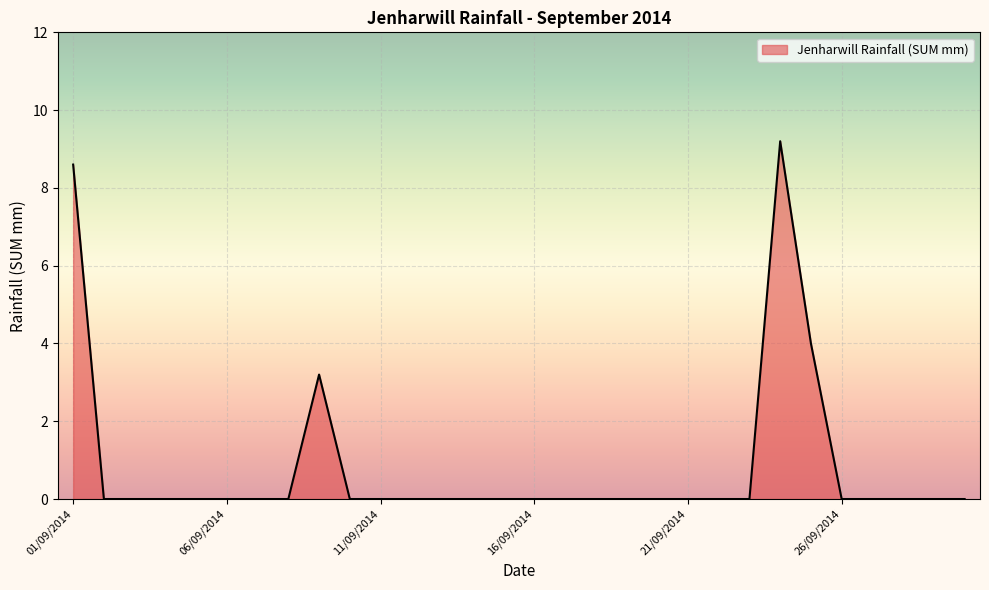

What is the greatest value displayed?

9.2